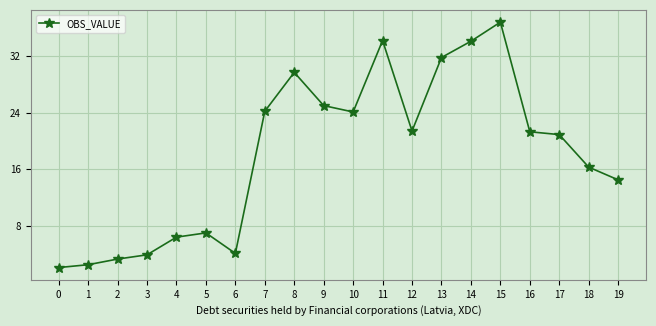

What is the sum of the values at 15 and 16?

58.1